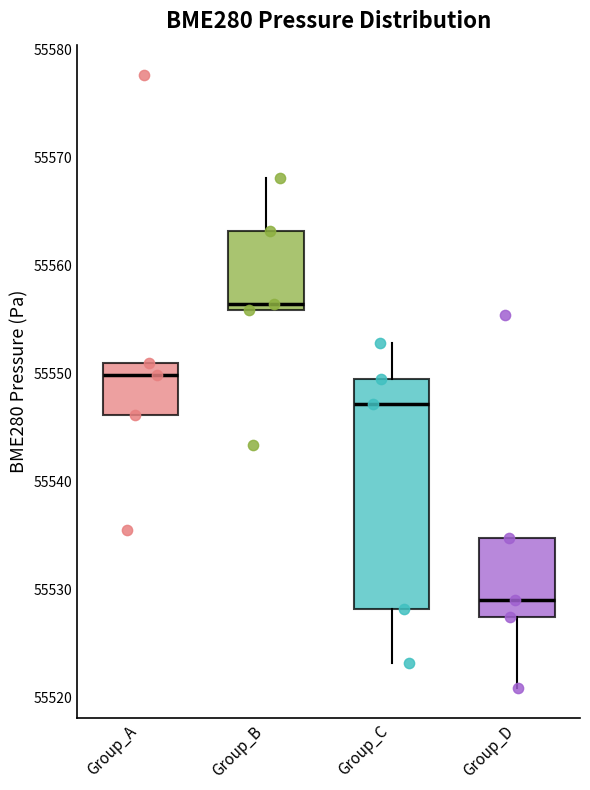

Comparing the boxes themselves (not the whiskers), which one is the tallest?

Group_C